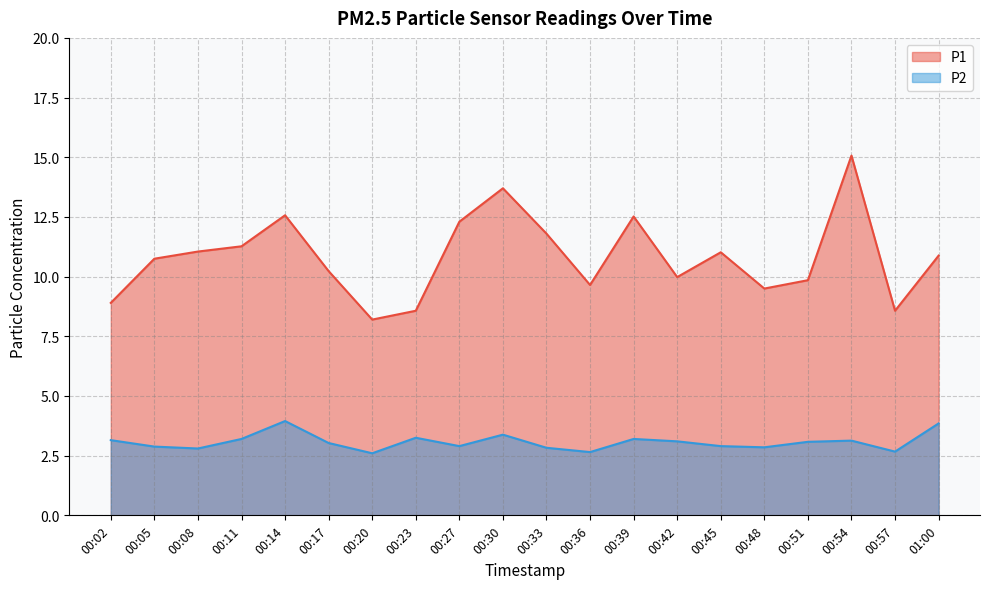

What is the difference between the highest and lowest values at 00:02?

5.8